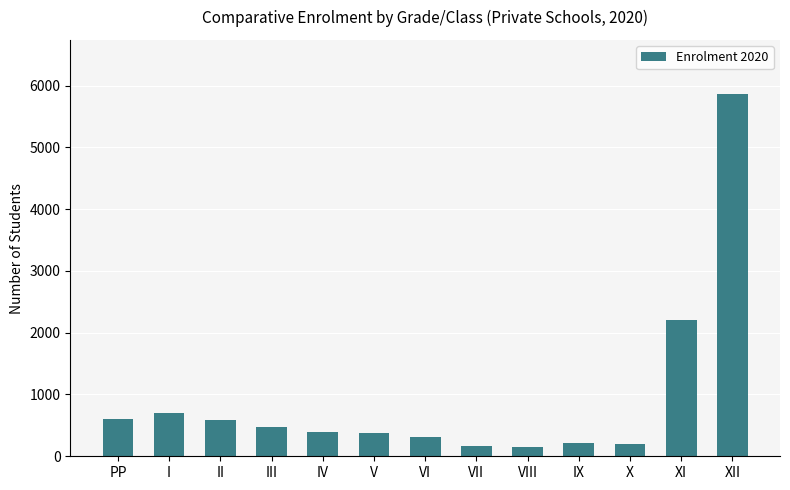

Is it true that the value at III is 478?

True